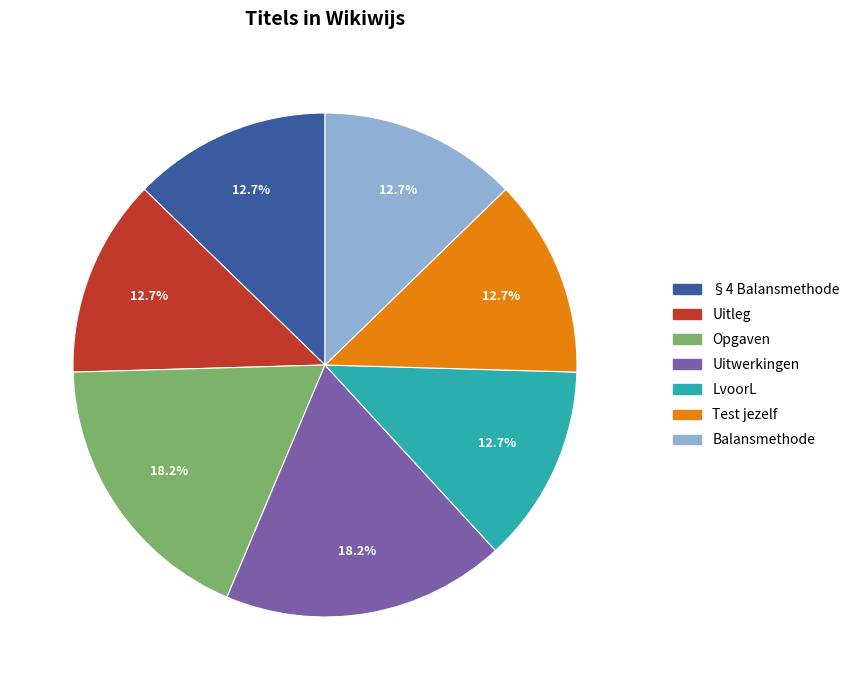

What percentage do Test jezelf and Uitleg together represent?

25.4%